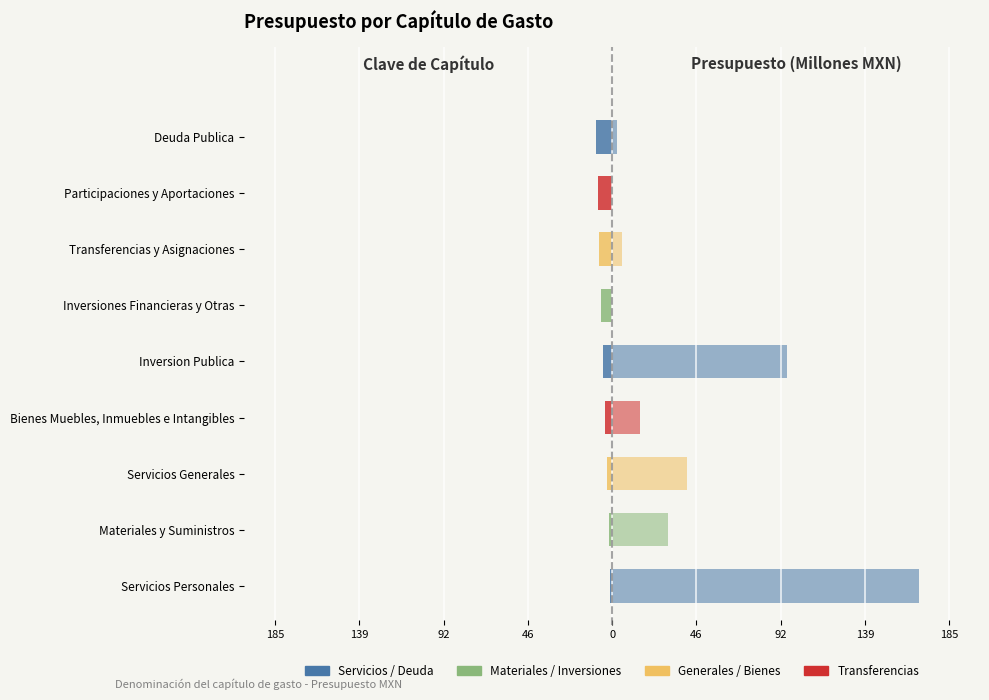

The value of Presupuesto (M MXN) at 185 is 3.2. True or false?

False